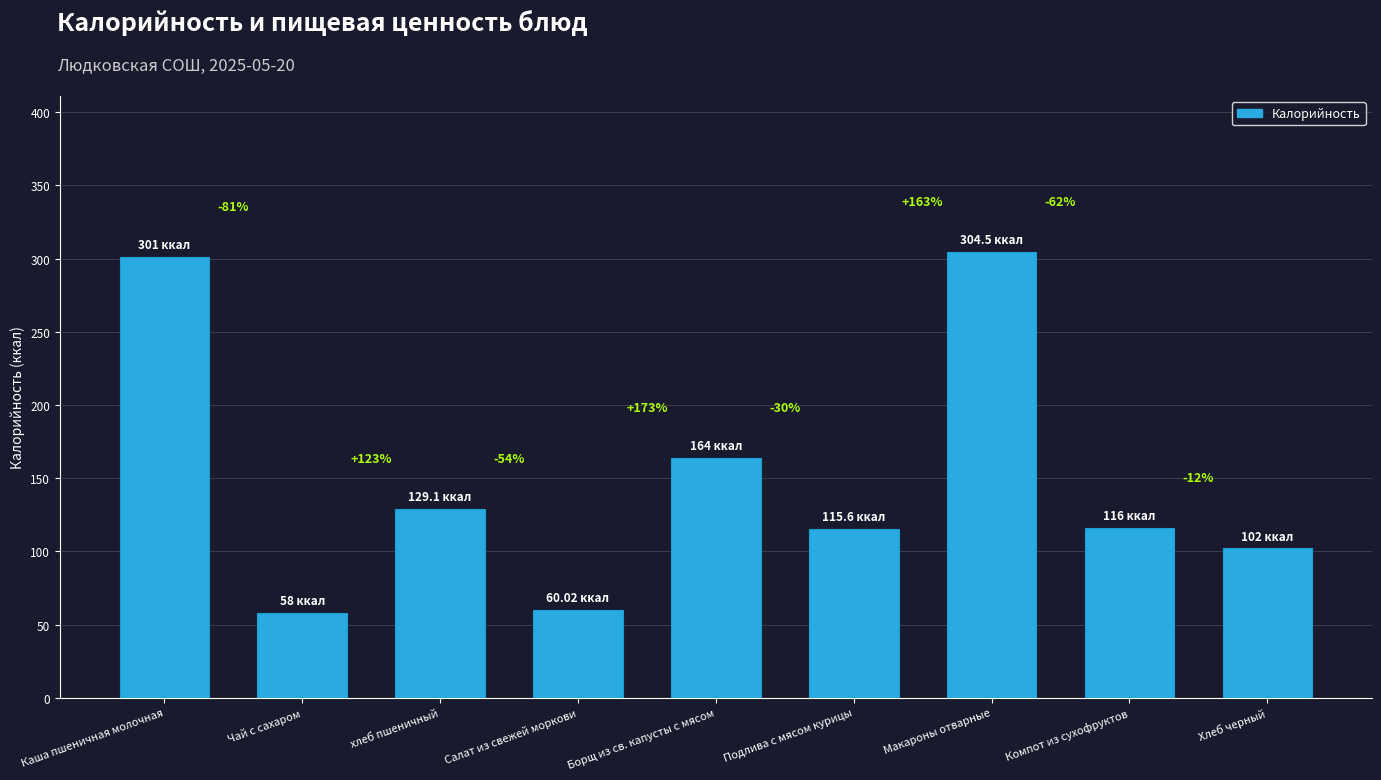

Are the bars horizontal?

No